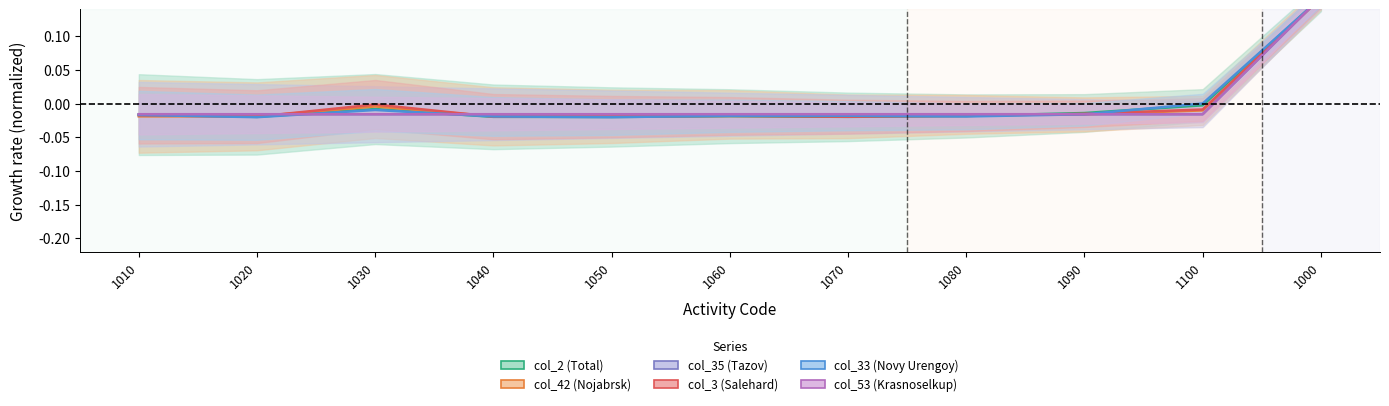

At which label is col_53 (Krasnoselkup) closest to 0?

1010